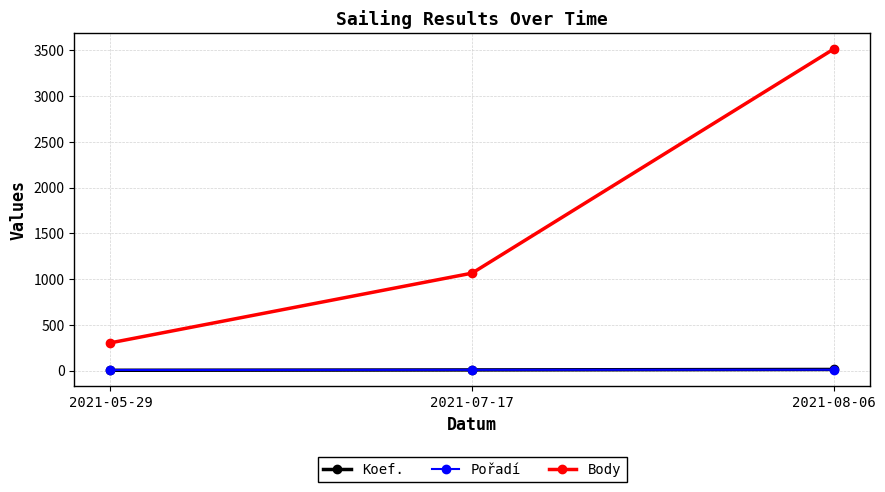

What is the label of the 1st point from the left?

2021-05-29